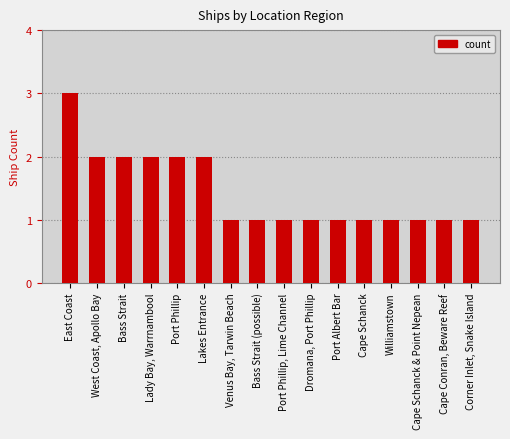

What is the label of the 13th bar from the left?

Williamstown